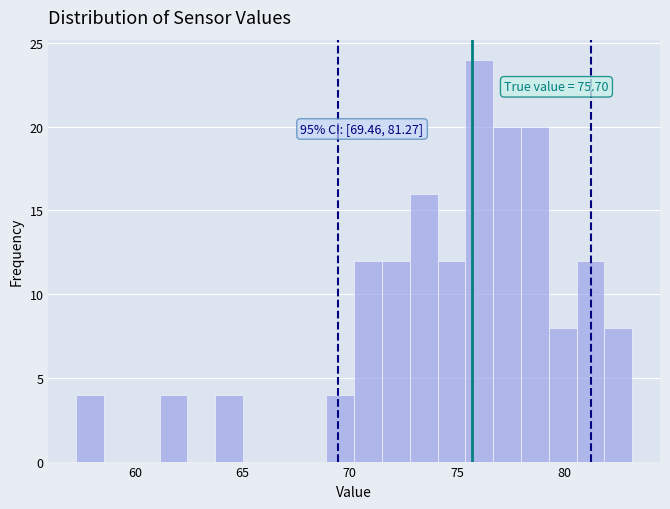

Around what value on the x-axis is the tallest bar? Give the approximate position of its centre, as read against the axis.

76.0